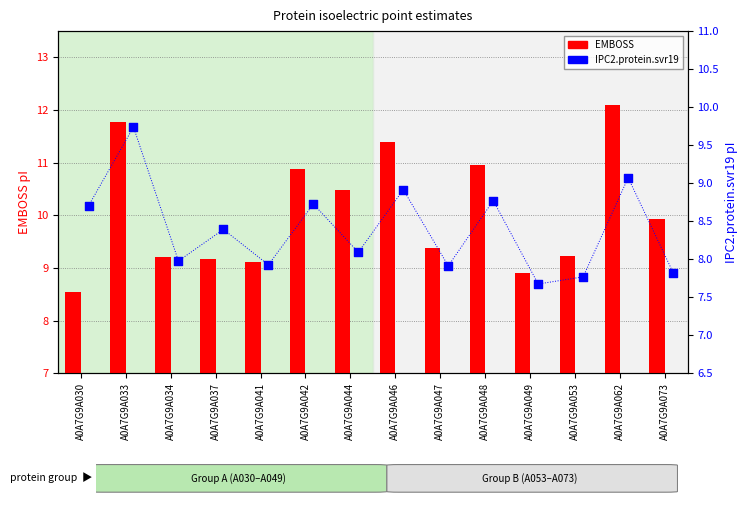

What are all the series names shown in the legend?

EMBOSS, IPC2.protein.svr19